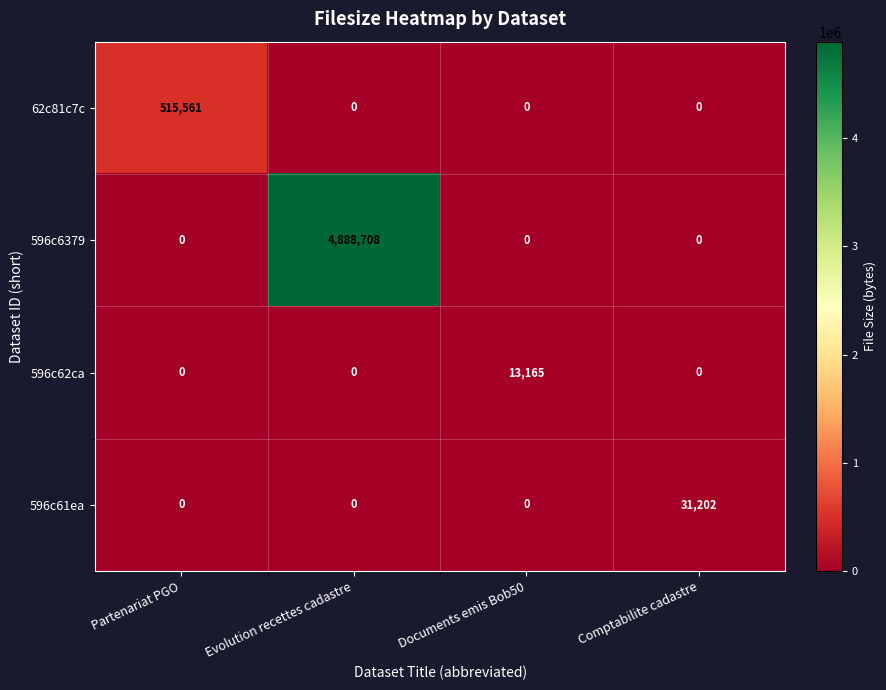

Which category has the highest value across all series?

Evolution recettes cadastre